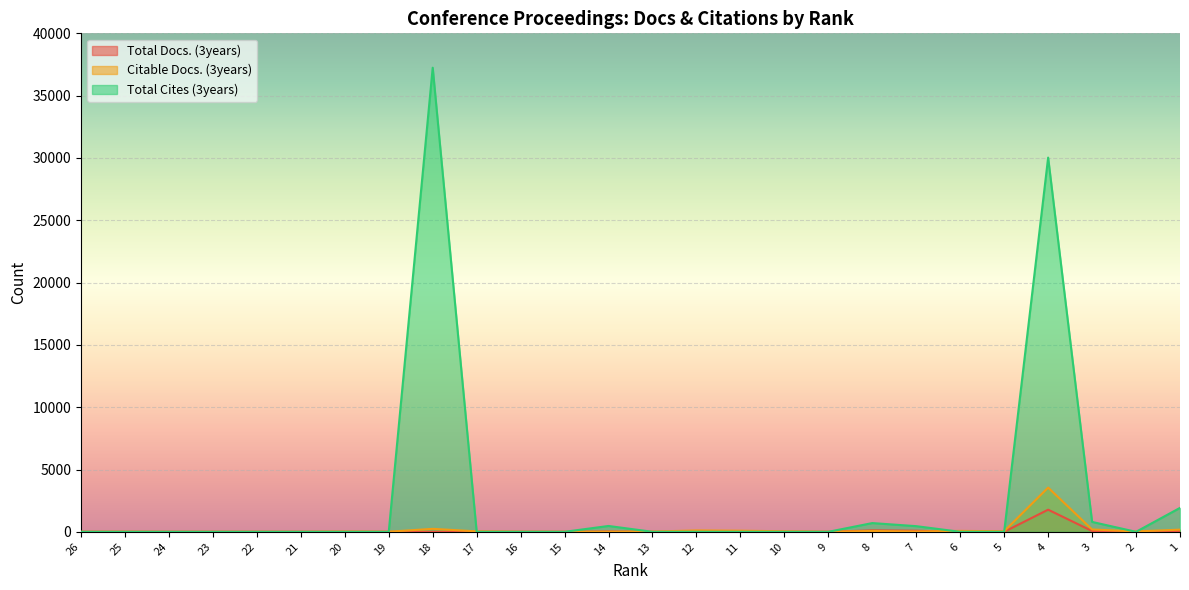

Reading left to right, what are all the values shown in this chart?

Total Docs. (3years): 0	0	0	0	0	0	0	0	0	0	0	0	28	0	0	0	0	0	117	87	0	0	1776	63	0	73
Citable Docs. (3years): 1	8	1	2	4	1	22	9	238	37	10	4	6	18	110	89	43	6	69	26	73	46	3549	188	30	174
Total Cites (3years): 0	0	0	0	0	0	0	0	37242	0	0	0	469	0	0	0	0	0	701	453	0	0	30028	794	0	1921